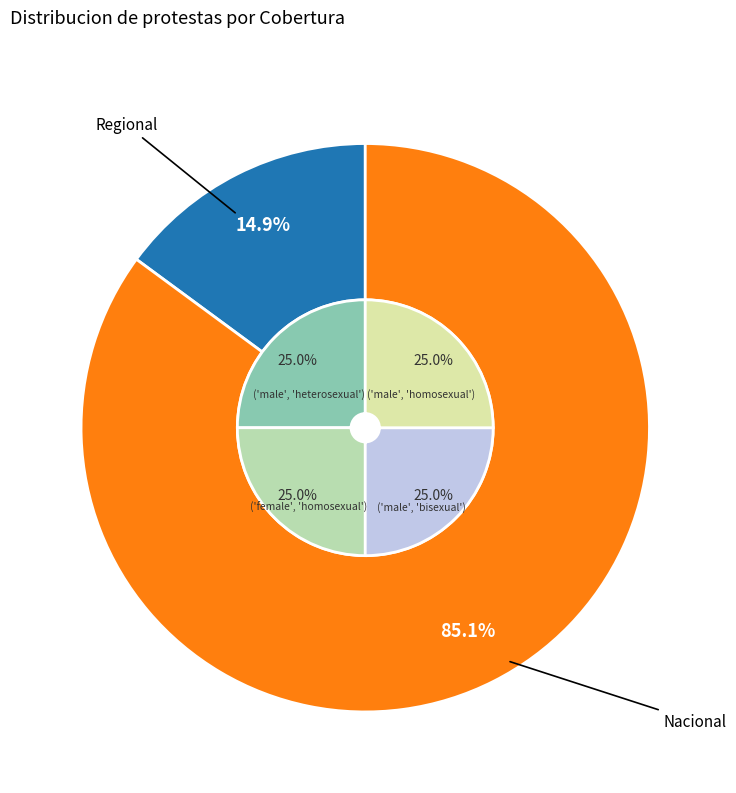

Which has a higher value, Nacional or Regional?

Nacional